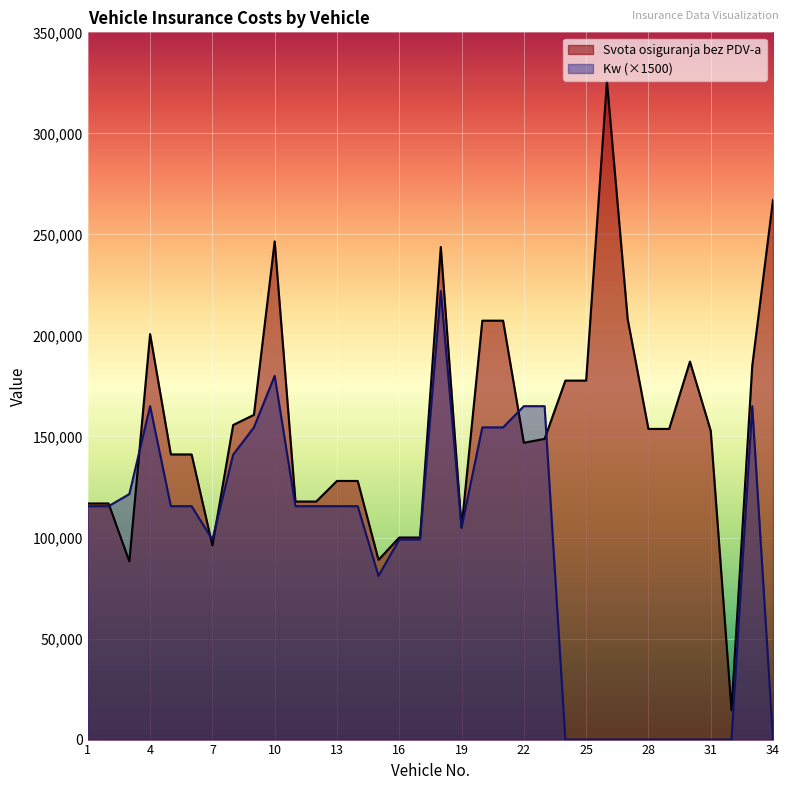

What is the value of the Svota osiguranja bez PDV-a point at the 5th from the left?

141108.0